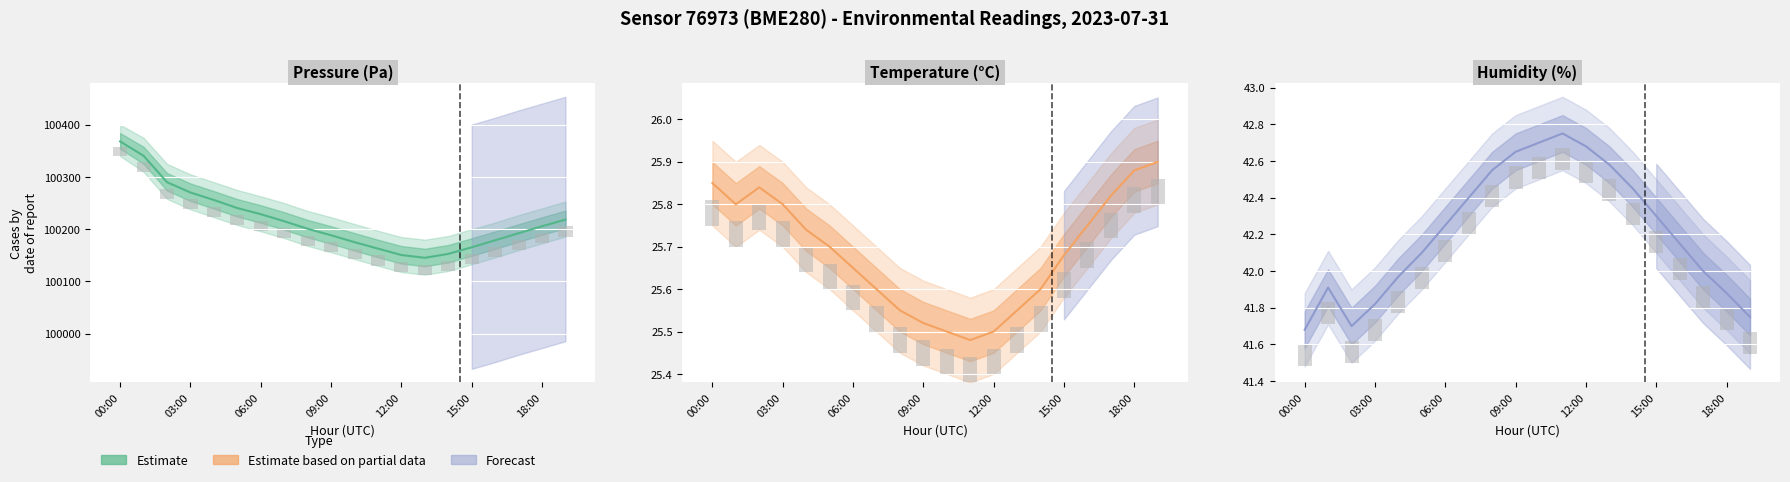

Reading right to left, extract all data points from this chart.

pressure: 19:00=100218.4	18:00=100205.7	17:00=100192.3	16:00=100178.9	15:00=100165.4	14:00=100152.8	13:00=100145.3	12:00=100150.6	11:00=100162.9	10:00=100175.2	09:00=100188.4	08:00=100200.8	07:00=100215.3	06:00=100228.8	05:00=100240.5	04:00=100256.0	03:00=100270.2	02:00=100290.0	01:00=100340.5	00:00=100368.0
temperature: 19:00=25.9	18:00=25.9	17:00=25.8	16:00=25.8	15:00=25.7	14:00=25.6	13:00=25.6	12:00=25.5	11:00=25.5	10:00=25.5	09:00=25.5	08:00=25.6	07:00=25.6	06:00=25.6	05:00=25.7	04:00=25.7	03:00=25.8	02:00=25.8	01:00=25.8	00:00=25.9
humidity: 19:00=41.8	18:00=41.9	17:00=42.0	16:00=42.1	15:00=42.3	14:00=42.5	13:00=42.6	12:00=42.7	11:00=42.8	10:00=42.7	09:00=42.6	08:00=42.5	07:00=42.4	06:00=42.2	05:00=42.1	04:00=42.0	03:00=41.8	02:00=41.7	01:00=41.9	00:00=41.7